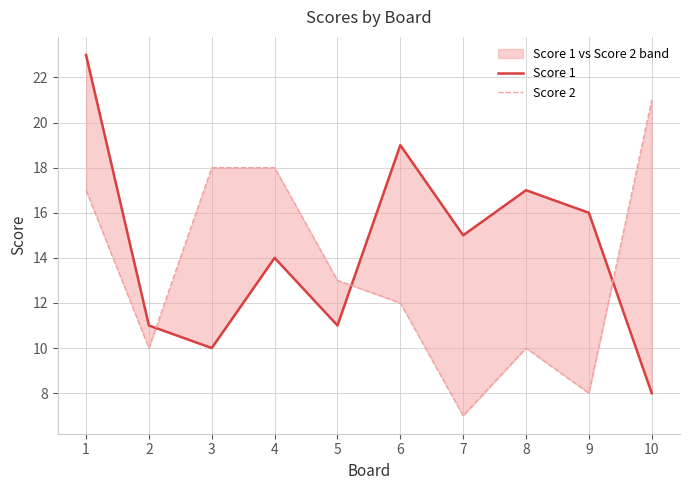

What is the value of the Score 2 point at the 10th from the left?

21